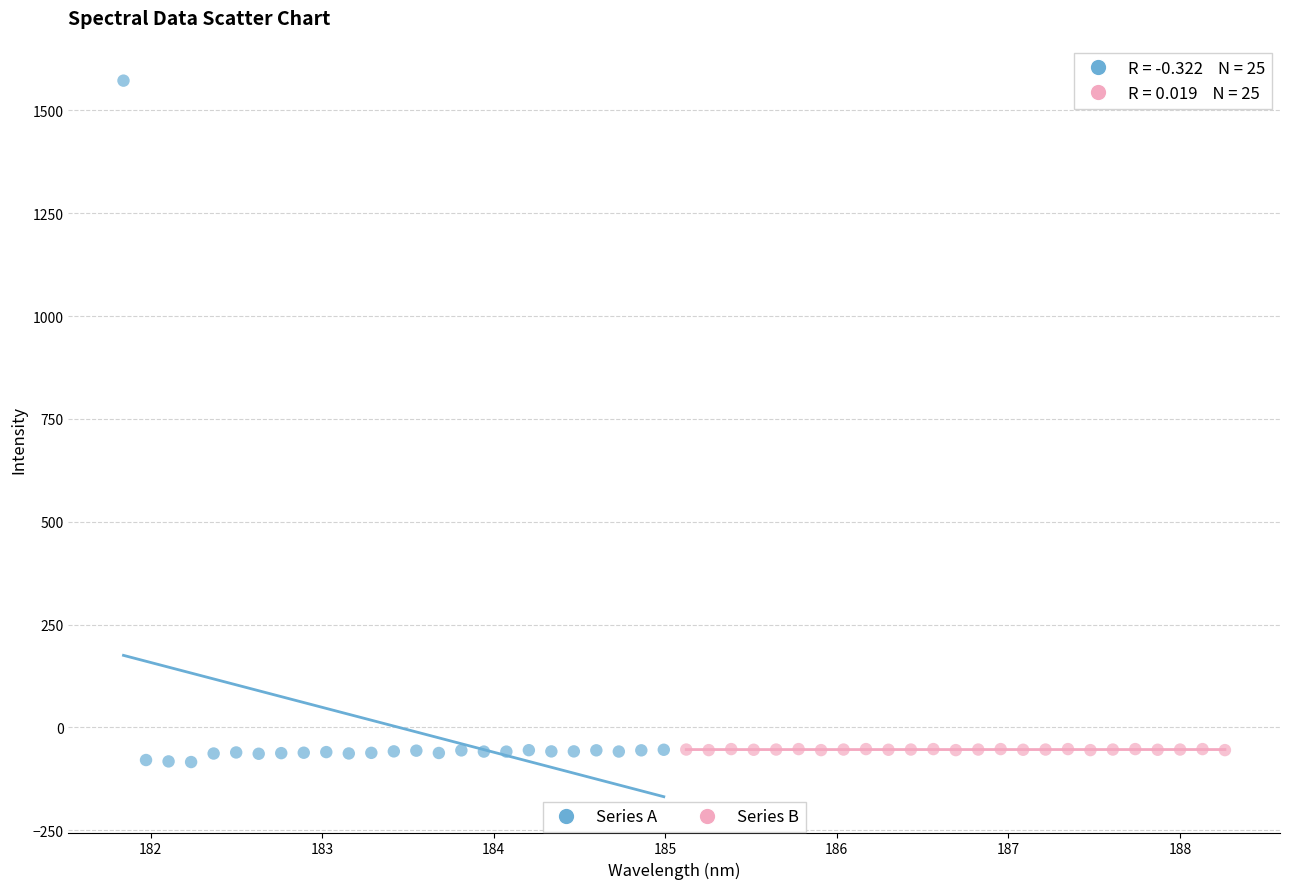

Which series reaches the maximum Y coordinate?

Series A